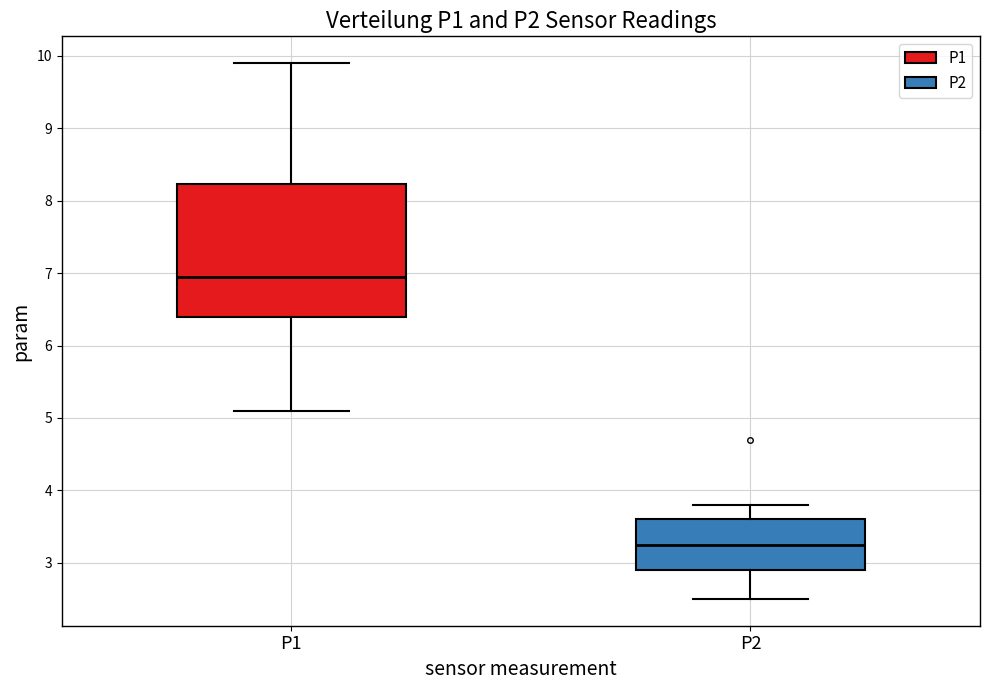

Where is the upper edge of the box for P1 on the y-axis? The values are not printed on the chart, so give them approximately, as read against the axis.

8.2